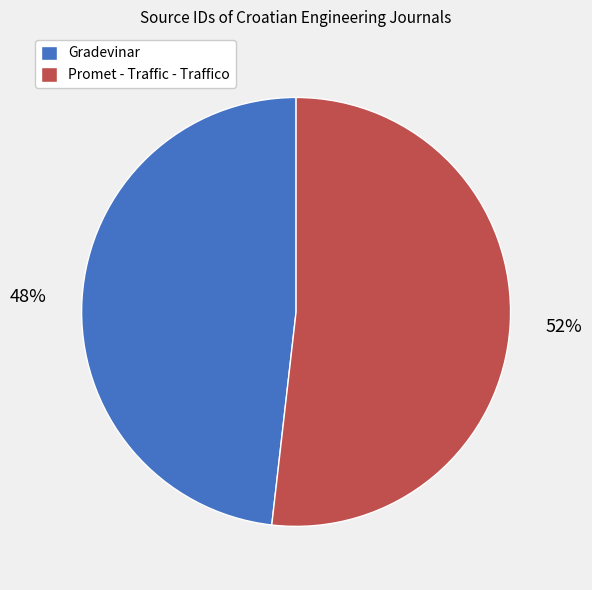

What is the smallest slice in the pie chart?

Gradevinar